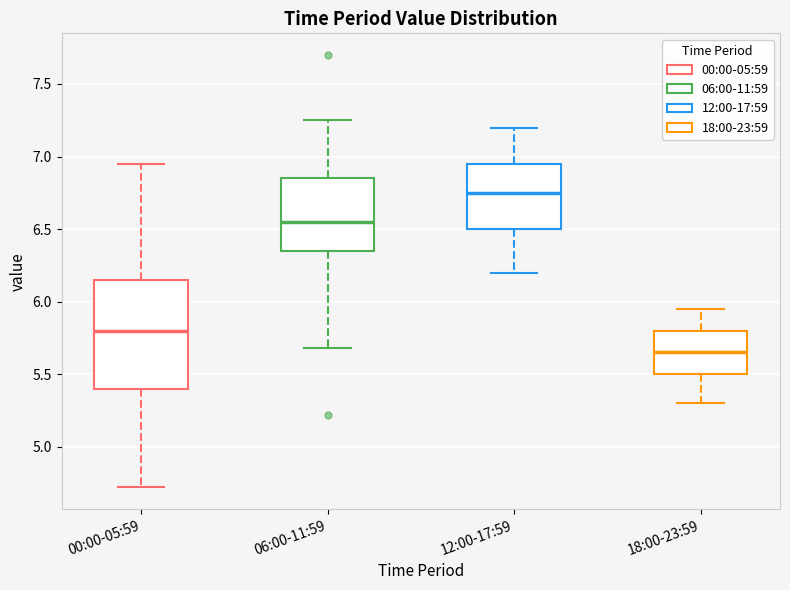

Reading left to right, transcribe this box plot: for each box, give where its median line is, the range the box spans, and where its two whiskers end, as read against the y-axis. The values are not printed on the chart, so give them approximately, as read against the axis.

00:00-05:59: median 5.80, box 5.40 to 6.15, whiskers 4.70 to 6.95
06:00-11:59: median 6.55, box 6.35 to 6.85, whiskers 5.70 to 7.25
12:00-17:59: median 6.75, box 6.50 to 6.95, whiskers 6.20 to 7.20
18:00-23:59: median 5.65, box 5.50 to 5.80, whiskers 5.30 to 5.95